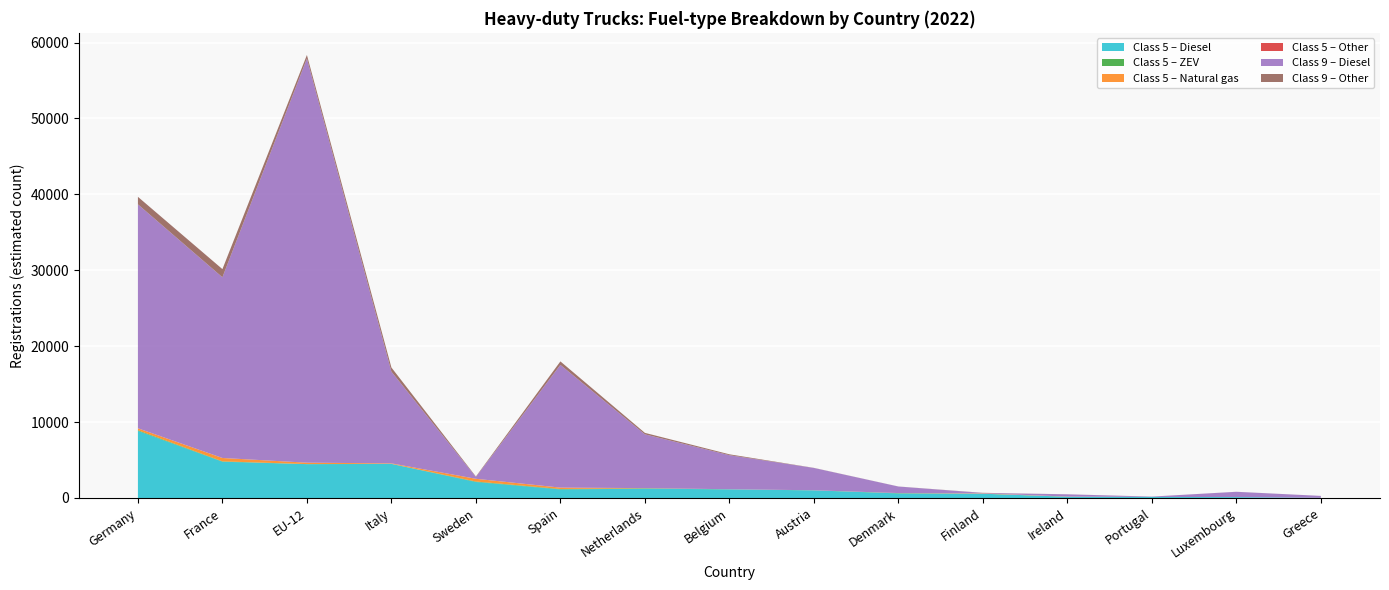

What is the highest value of the Class 5 – Diesel series?

8837.0